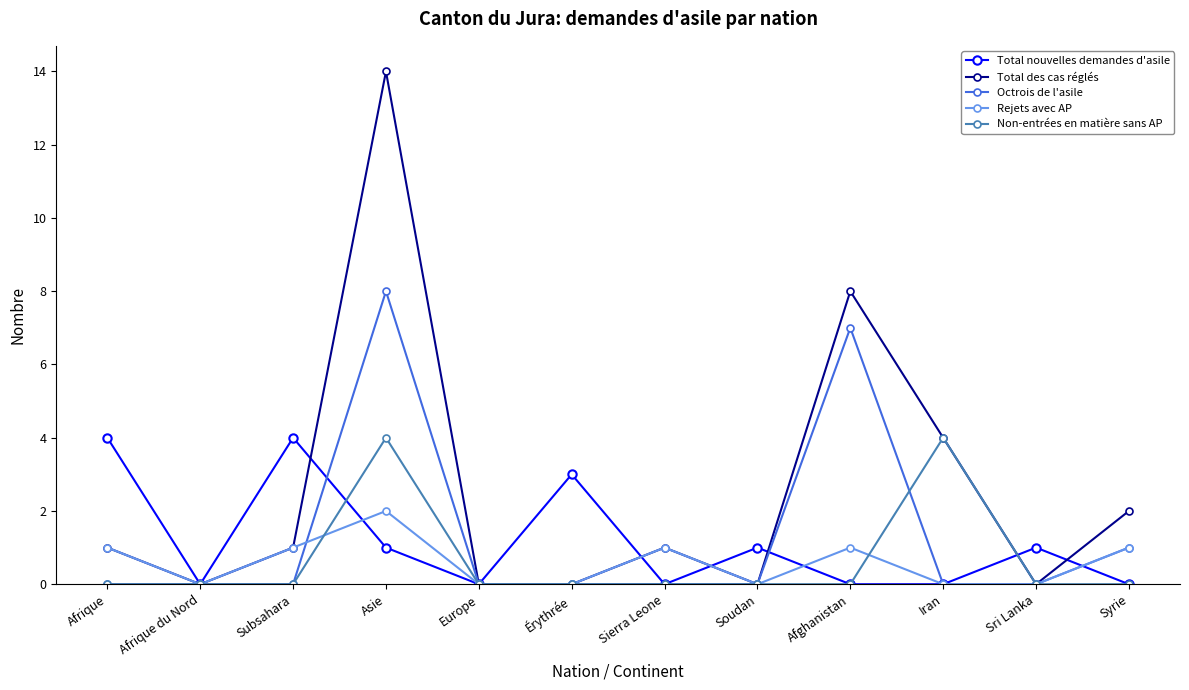

Reading left to right, transcribe all the data shown in this chart.

Total nouvelles demandes d'asile: Afrique=4	Afrique du Nord=0	Subsahara=4	Asie=1	Europe=0	Érythrée=3	Sierra Leone=0	Soudan=1	Afghanistan=0	Iran=0	Sri Lanka=1	Syrie=0
Total des cas réglés: Afrique=1	Afrique du Nord=0	Subsahara=1	Asie=14	Europe=0	Érythrée=0	Sierra Leone=1	Soudan=0	Afghanistan=8	Iran=4	Sri Lanka=0	Syrie=2
Octrois de l'asile: Afrique=0	Afrique du Nord=0	Subsahara=0	Asie=8	Europe=0	Érythrée=0	Sierra Leone=0	Soudan=0	Afghanistan=7	Iran=0	Sri Lanka=0	Syrie=1
Rejets avec AP: Afrique=1	Afrique du Nord=0	Subsahara=1	Asie=2	Europe=0	Érythrée=0	Sierra Leone=1	Soudan=0	Afghanistan=1	Iran=0	Sri Lanka=0	Syrie=1
Non-entrées en matière sans AP: Afrique=0	Afrique du Nord=0	Subsahara=0	Asie=4	Europe=0	Érythrée=0	Sierra Leone=0	Soudan=0	Afghanistan=0	Iran=4	Sri Lanka=0	Syrie=0